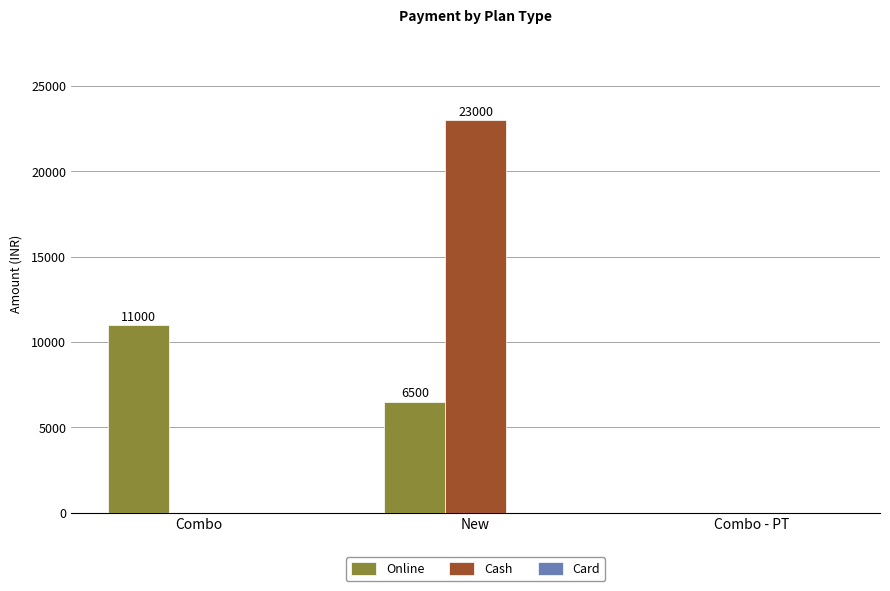

What is the sum of the Online values at Combo and Combo - PT?

11000